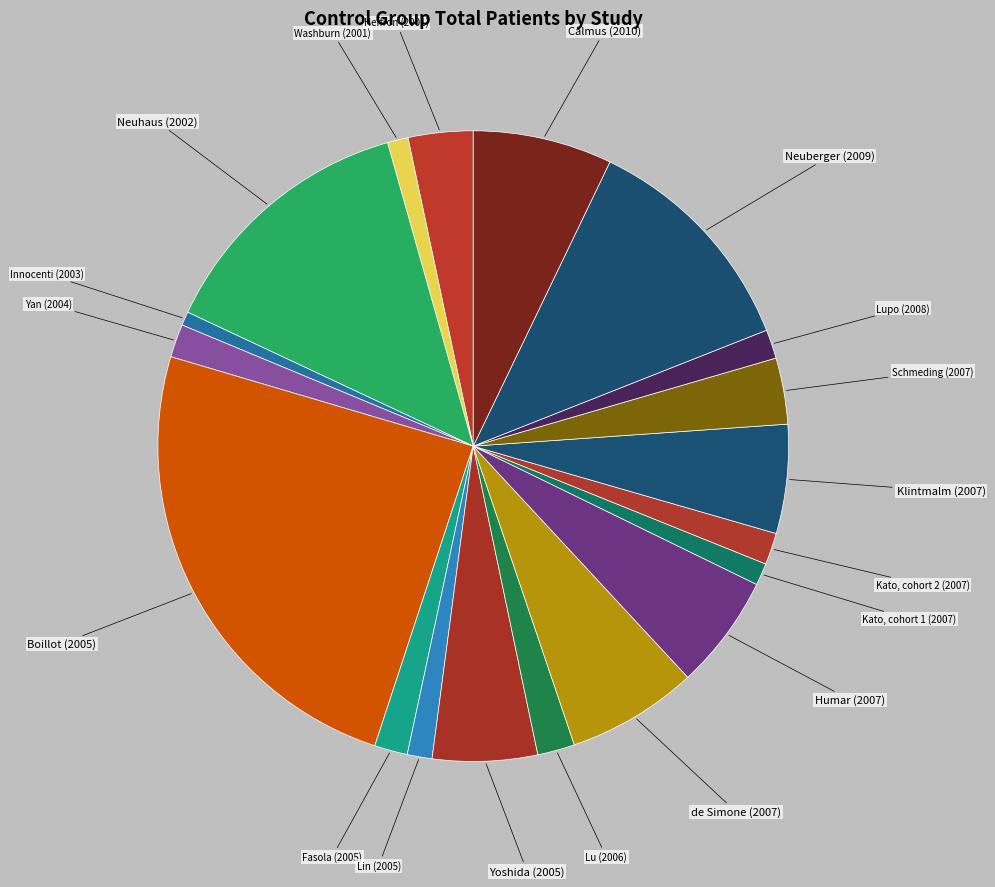

How many segments does this pie chart have?

19